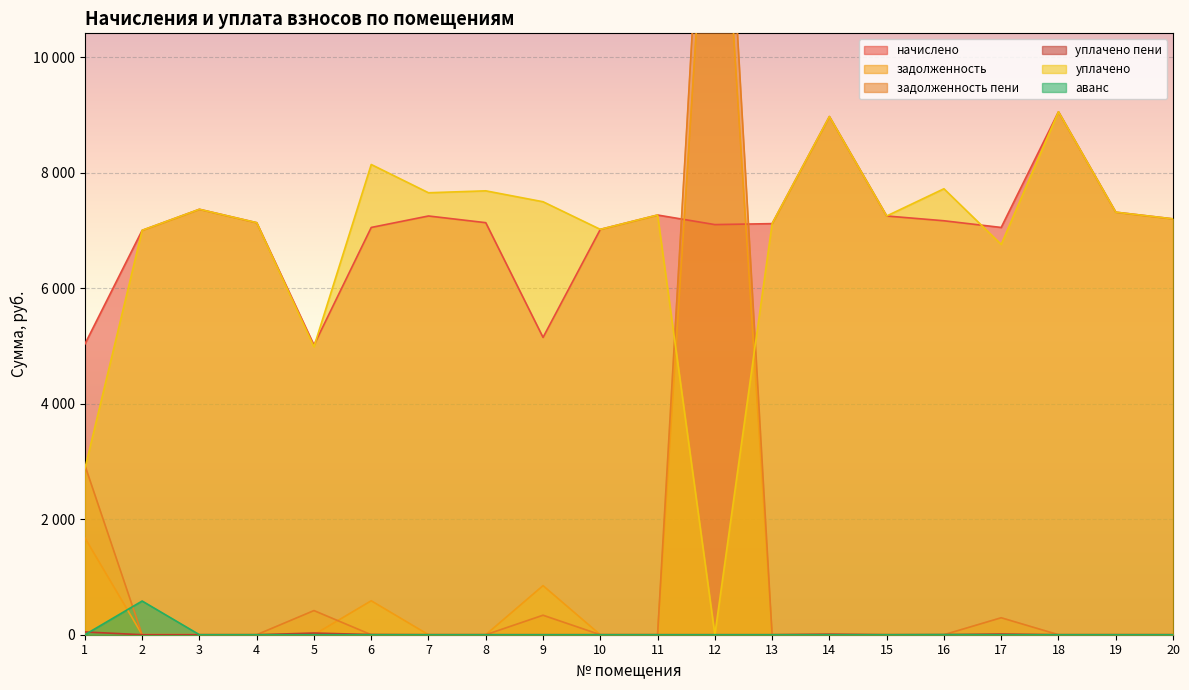

What is the maximum value shown in the chart?

17237.2